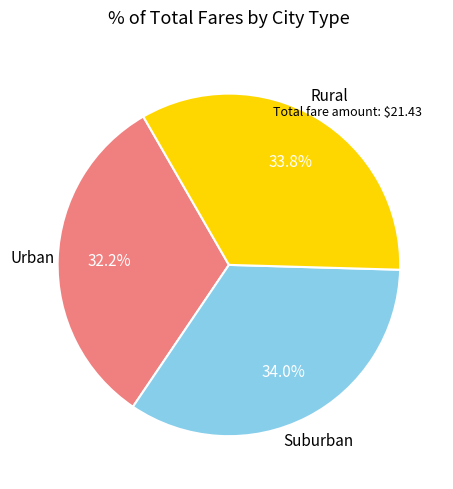

Does any single category account for the majority?

No